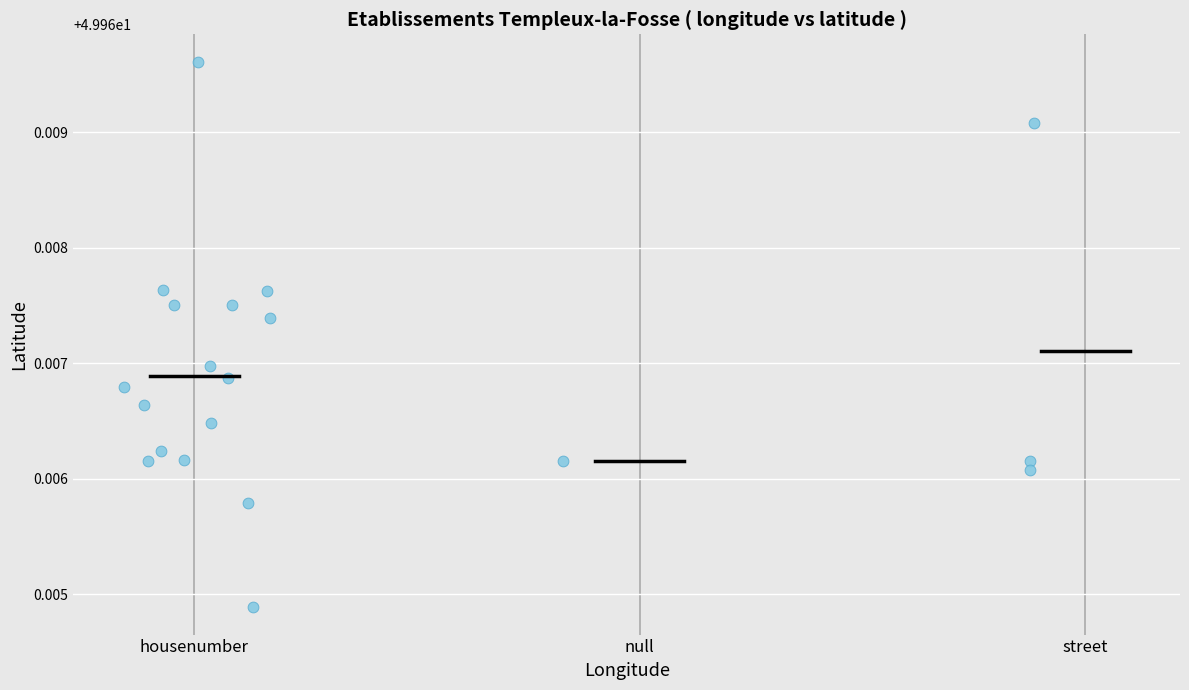

What is the range of X values (max minus min)?

2.0